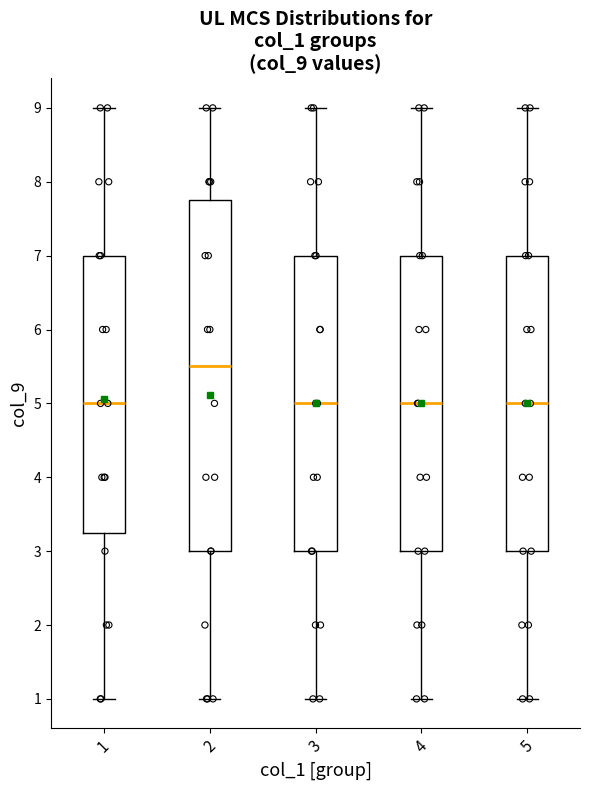

Where does the lower whisker of the box at x = 2 end on the y-axis? The values are not printed on the chart, so give them approximately, as read against the axis.

1.0